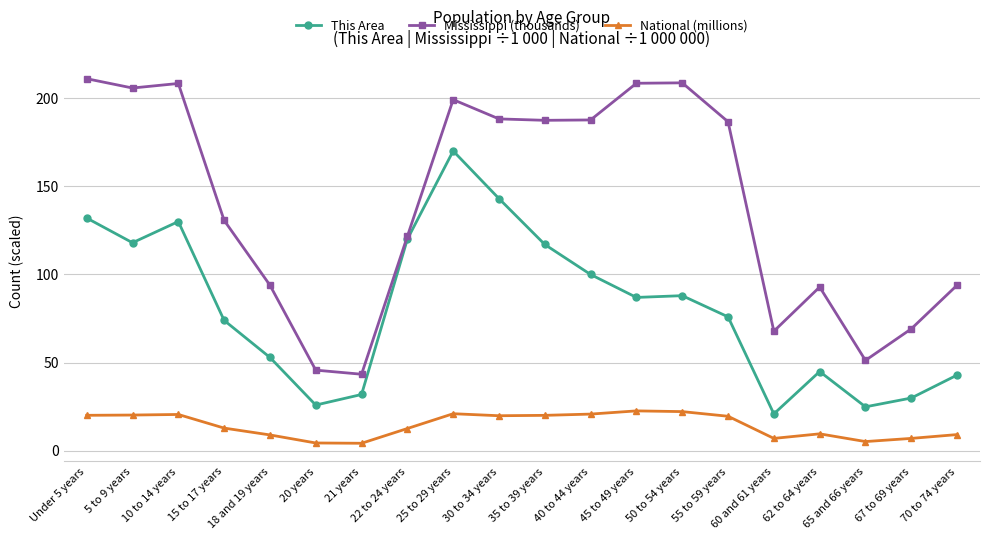

True or false: National (millions) has a value of 9.1 at 18 and 19 years.

True